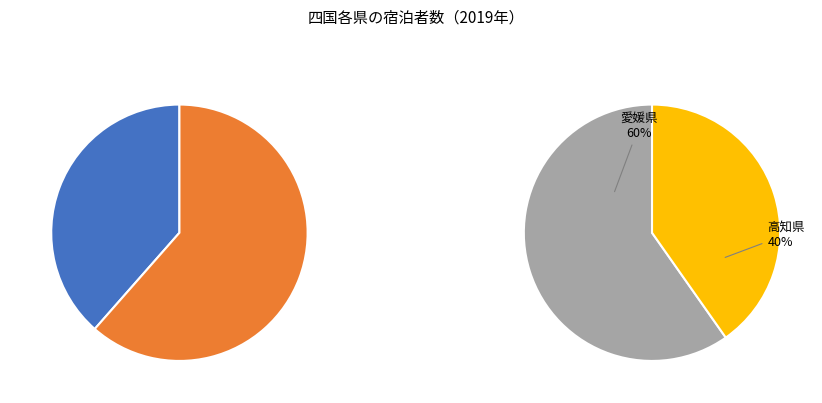

True or false: 愛媛県 accounts for 43% of the total.

False